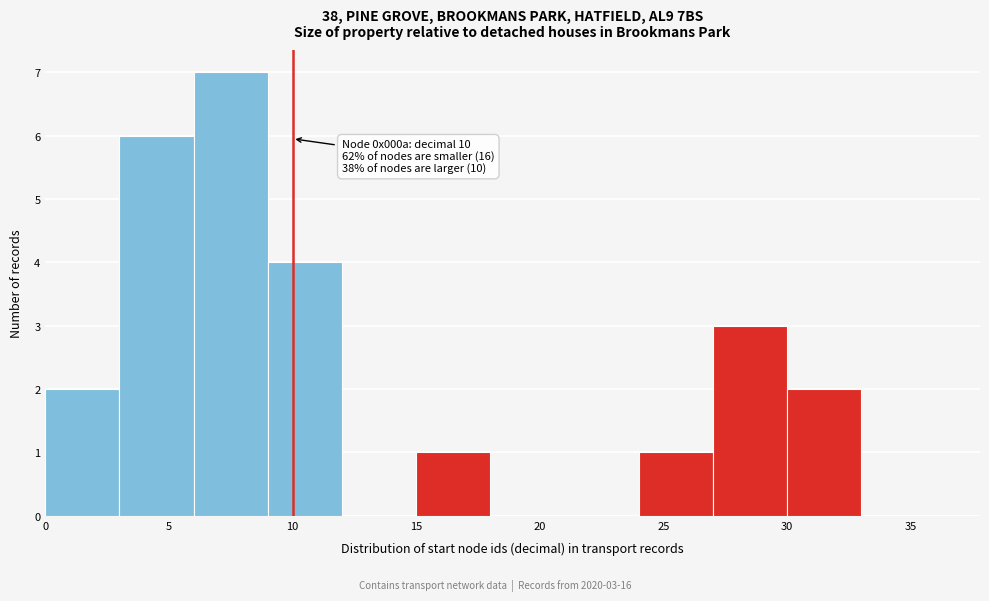

Which range on the x-axis has the tallest bar?

6 to 9